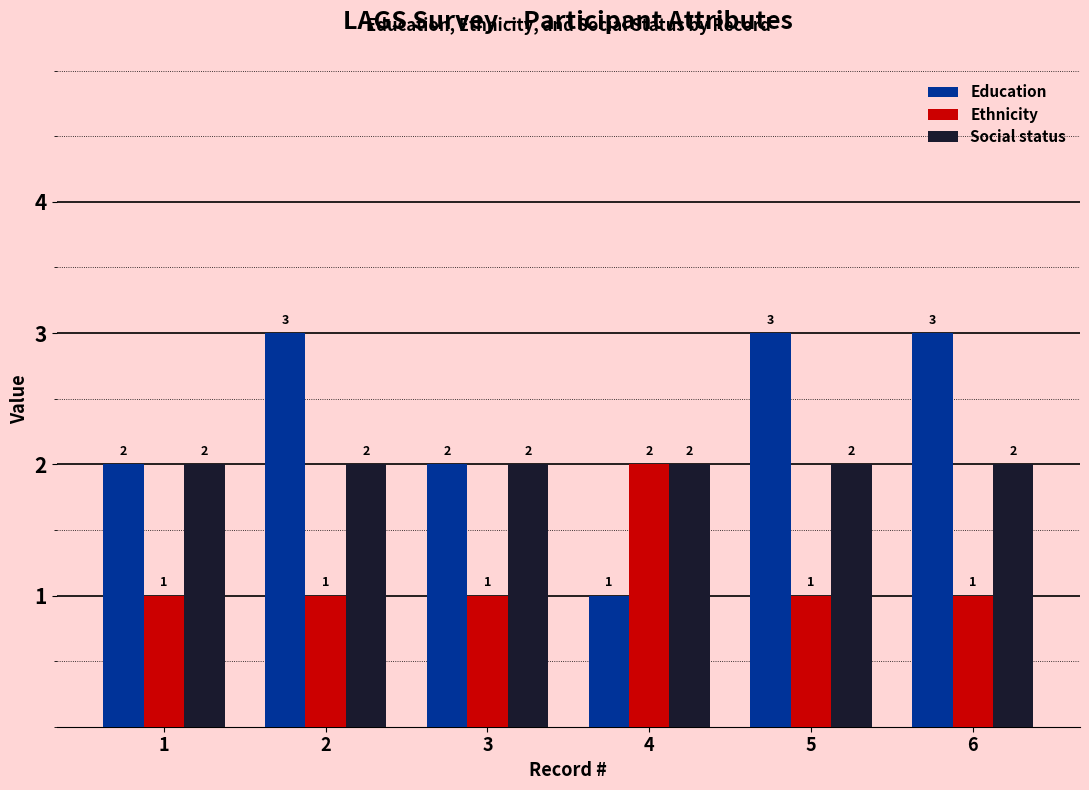

Reading left to right, transcribe all the data shown in this chart.

Education: 2	3	2	1	3	3
Ethnicity: 1	1	1	2	1	1
Social status: 2	2	2	2	2	2